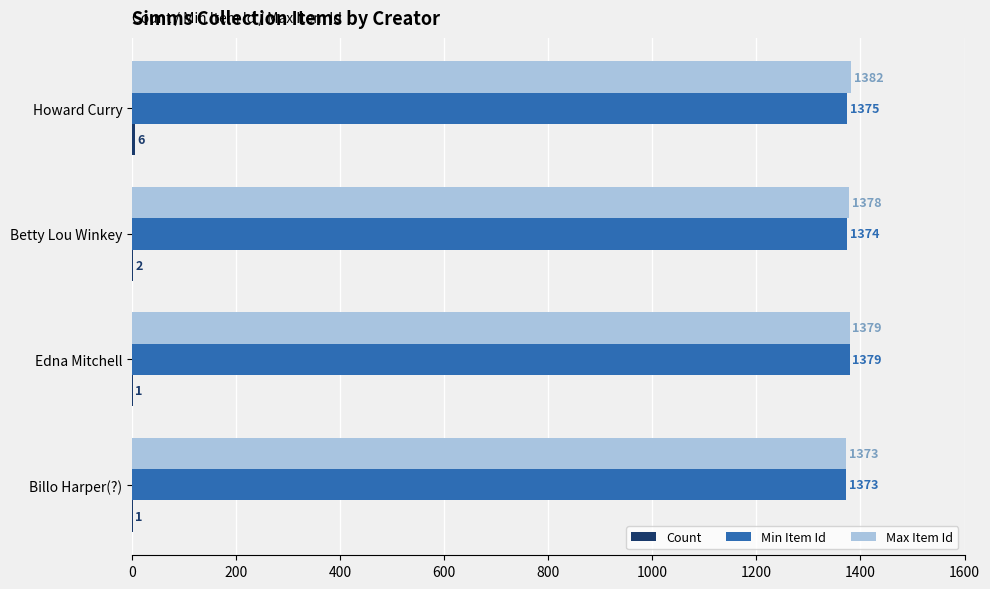

Between Betty Lou Winkey and Billo Harper(?), which series saw the biggest shift?

Max Item Id